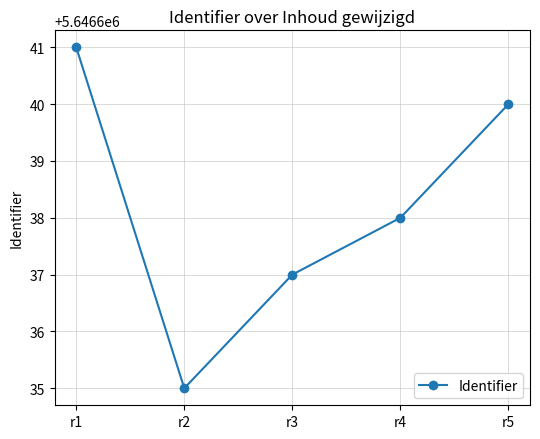

The chart shows a value of 8938531 at r2. True or false?

False